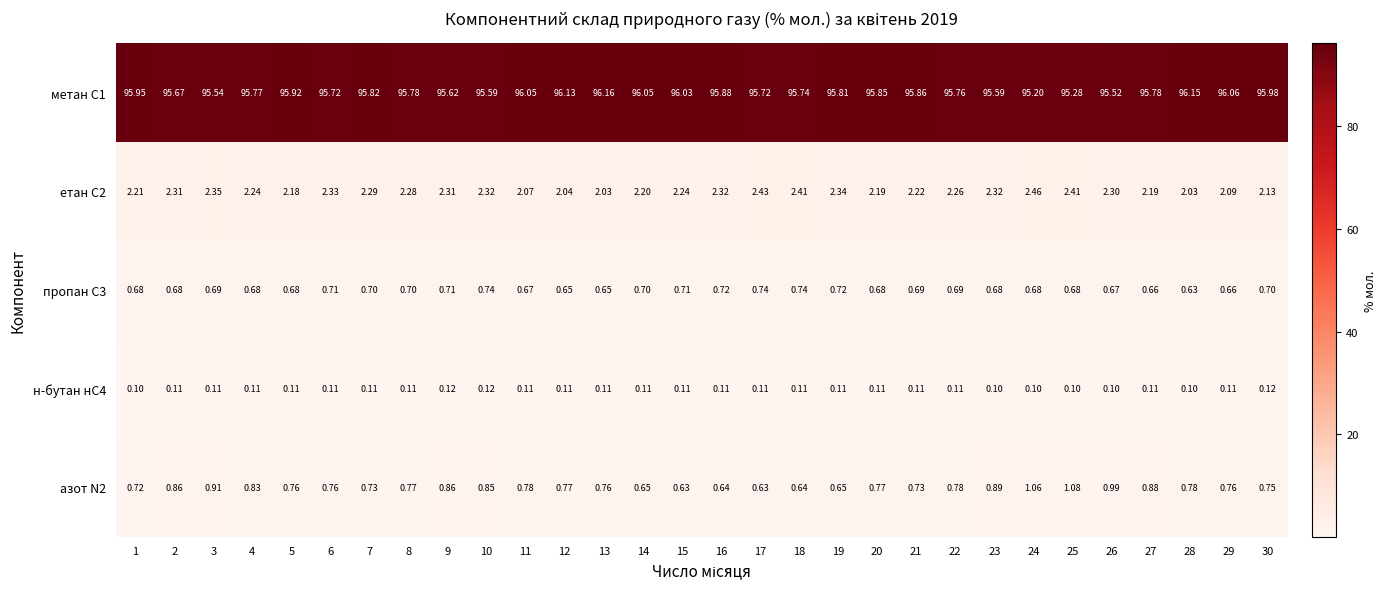

Is the value of метан С1 at 4 greater than the value of етан С2 at 9?

Yes